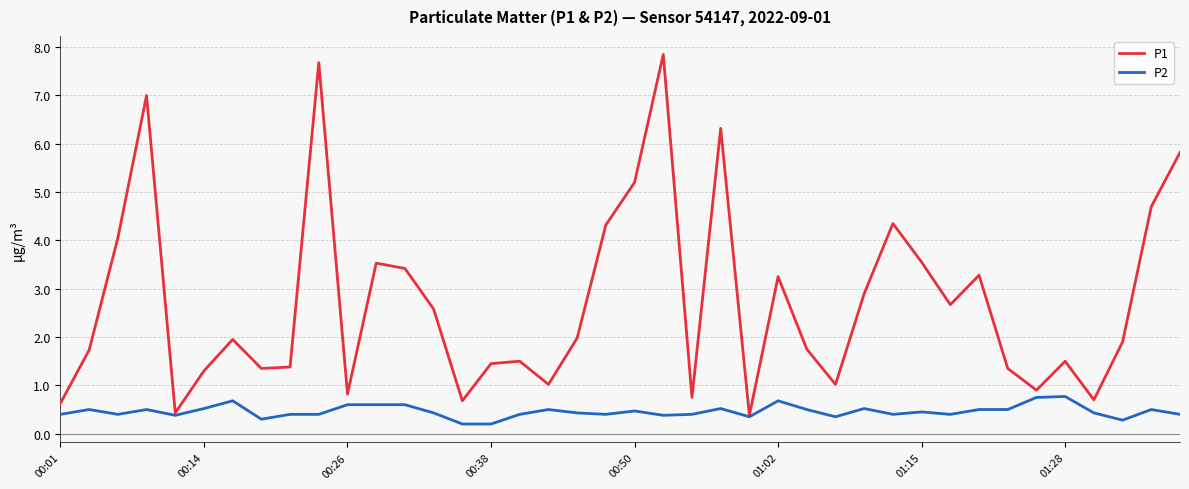

What is the difference between the maximum and second lowest values in the P1 series?

7.4